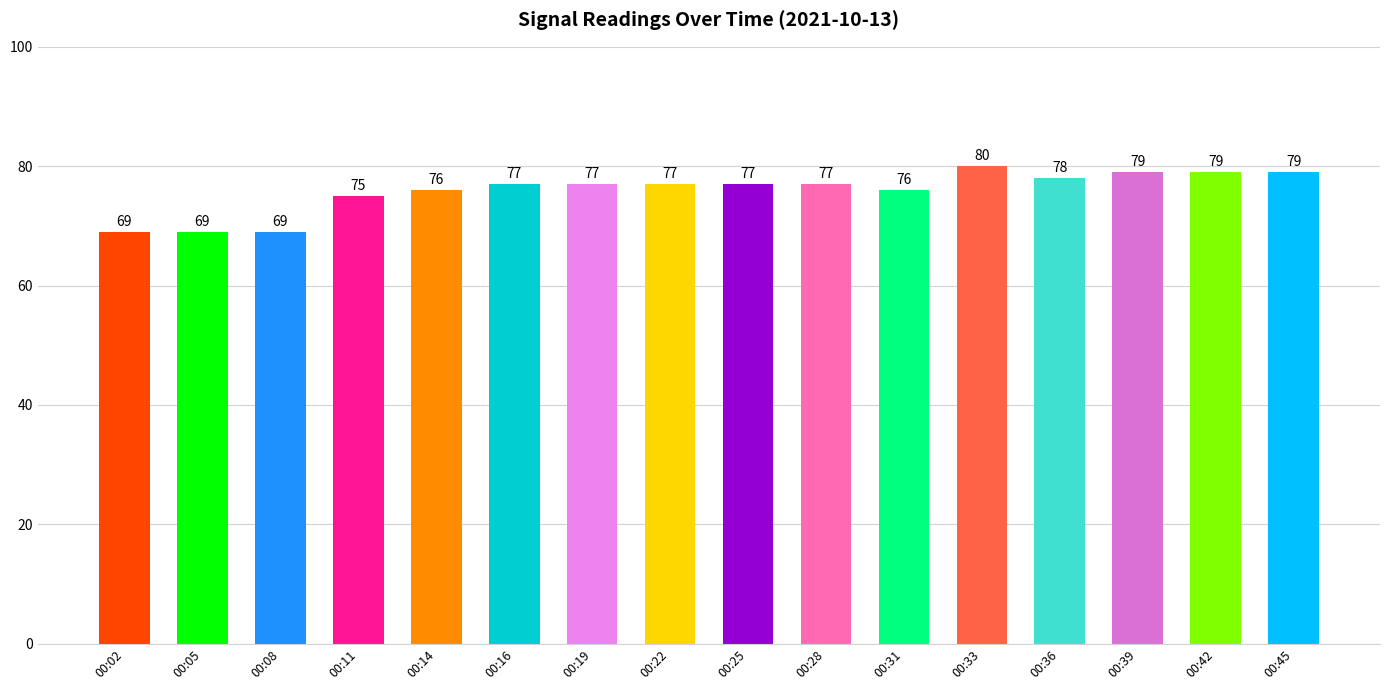

What is the ratio of the value at 00:31 to the value at 00:42?

1.0